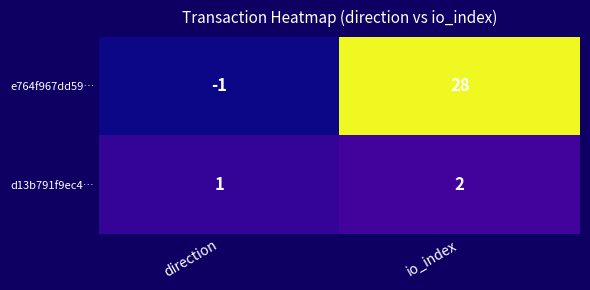

How many categories are shown in the chart?

2